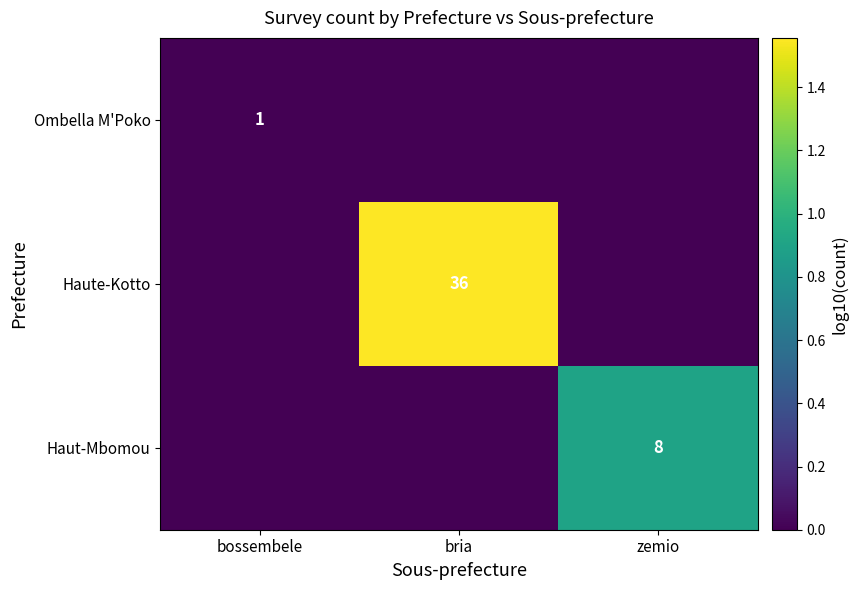

What is the greatest value displayed?

1.6